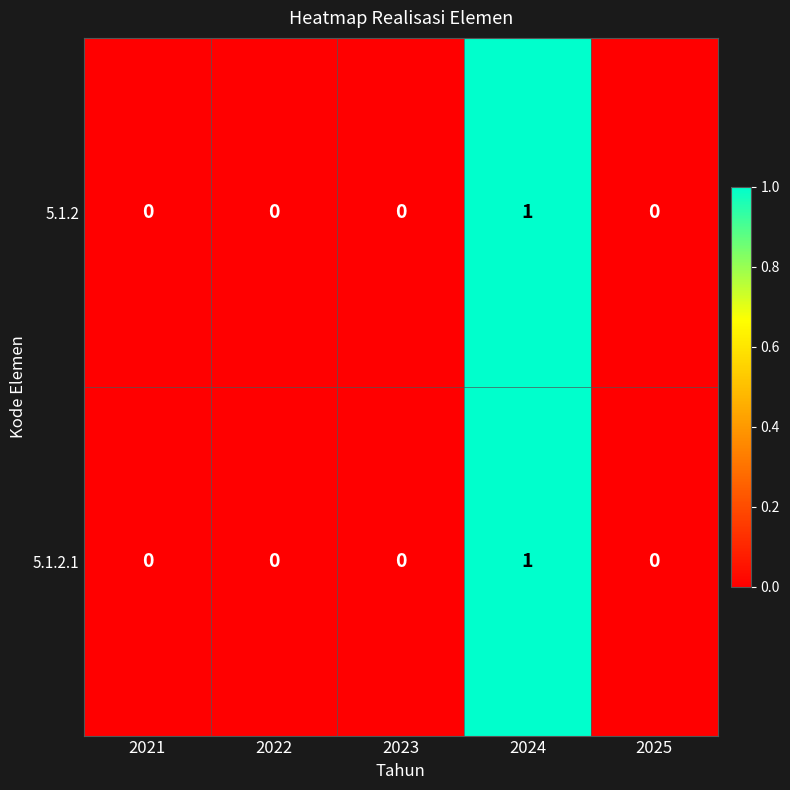

Which label corresponds to the largest value in the chart?

2024